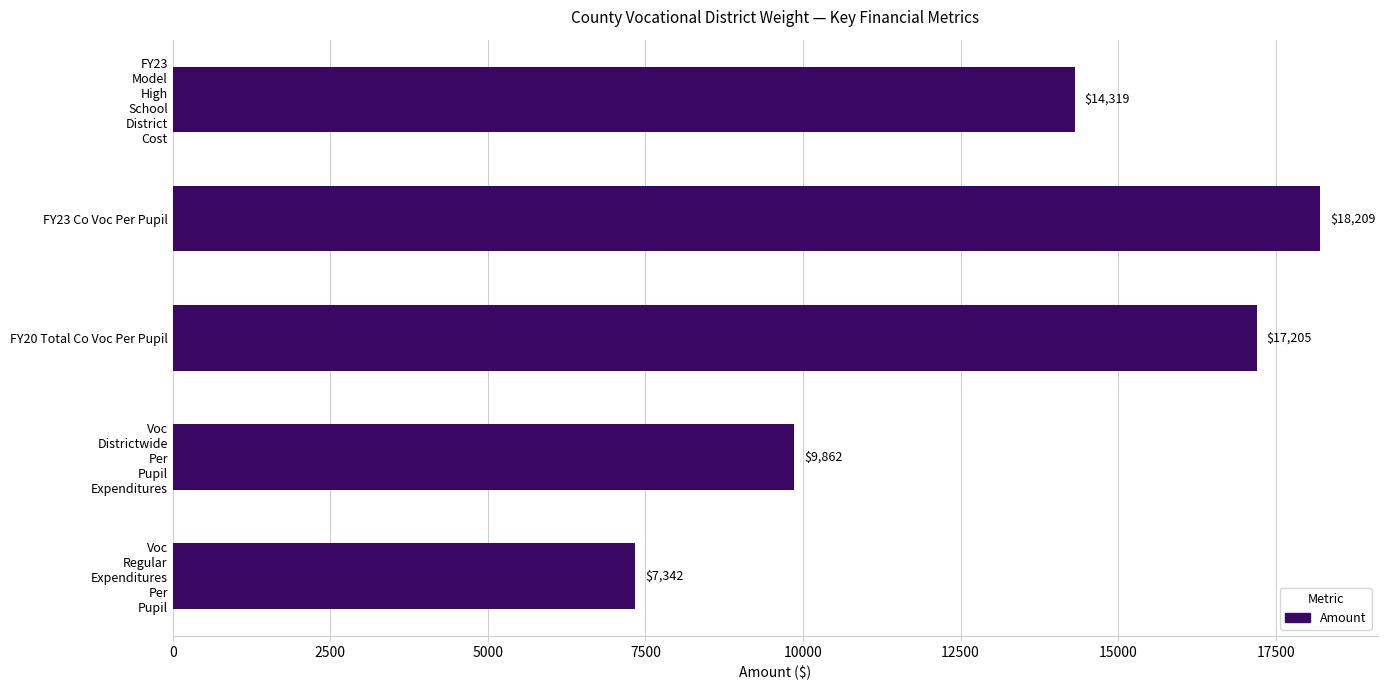

The value at FY20 Total Co Voc Per Pupil is 26197.1. True or false?

False